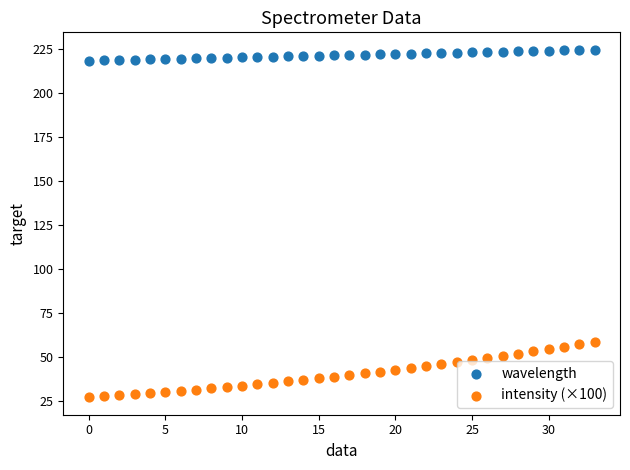

Which series reaches the maximum Y coordinate?

wavelength